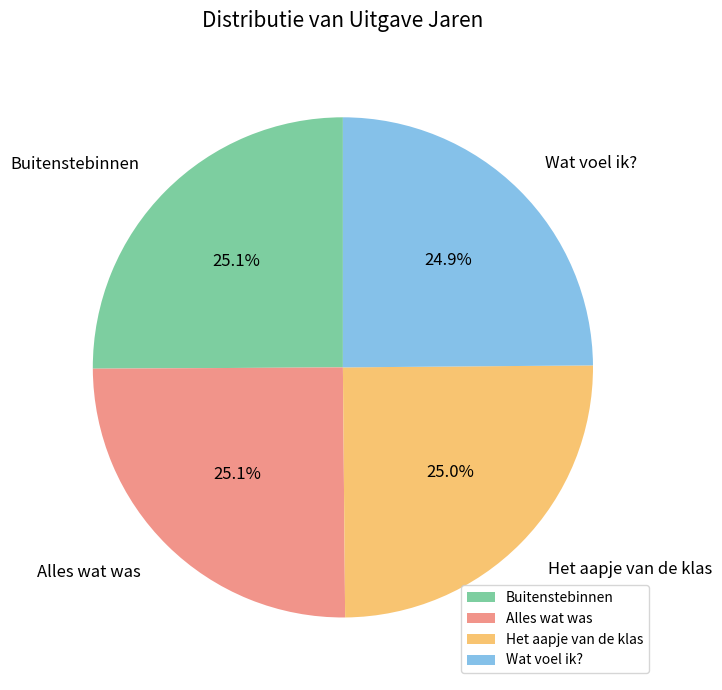

To the nearest percent, what portion does Het aapje van de klas represent?

25%